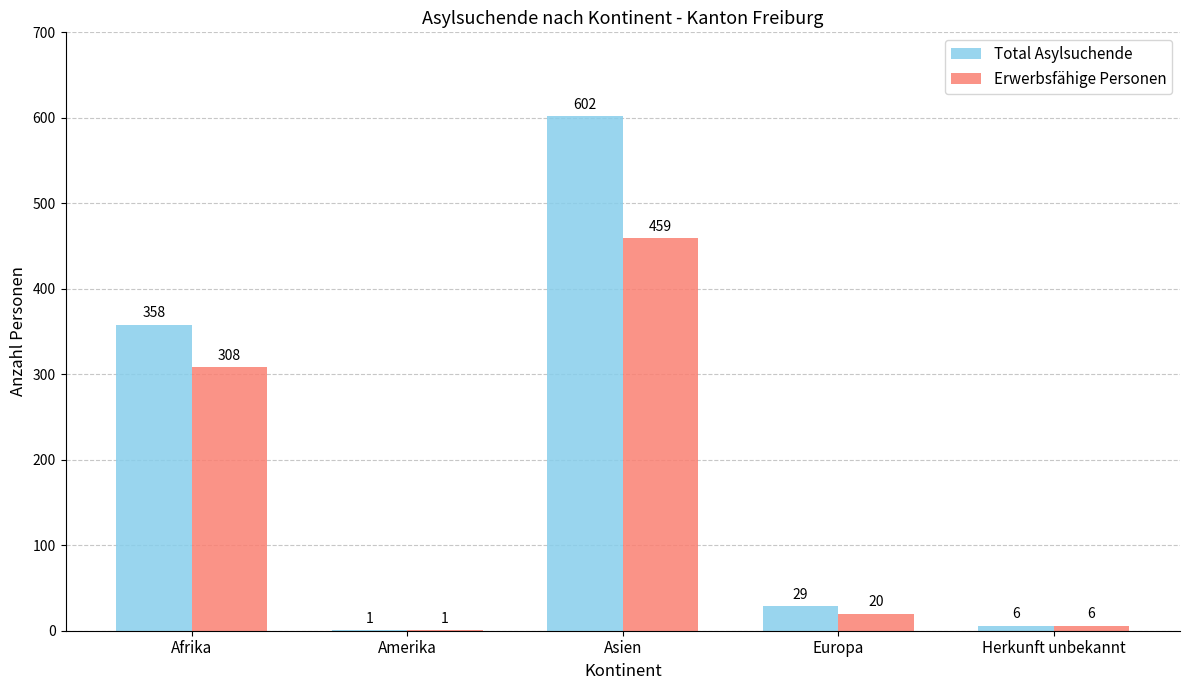

At which label does Erwerbsfähige Personen reach its peak?

Asien